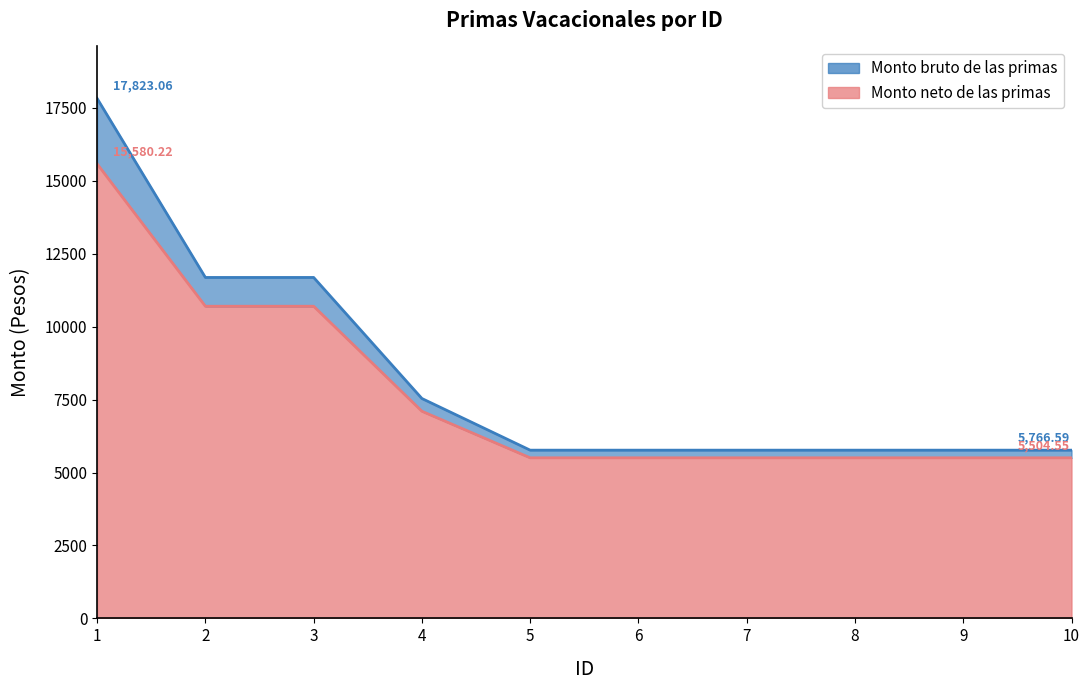

The Monto bruto de las primas series shows 5766.6 at 9. True or false?

True